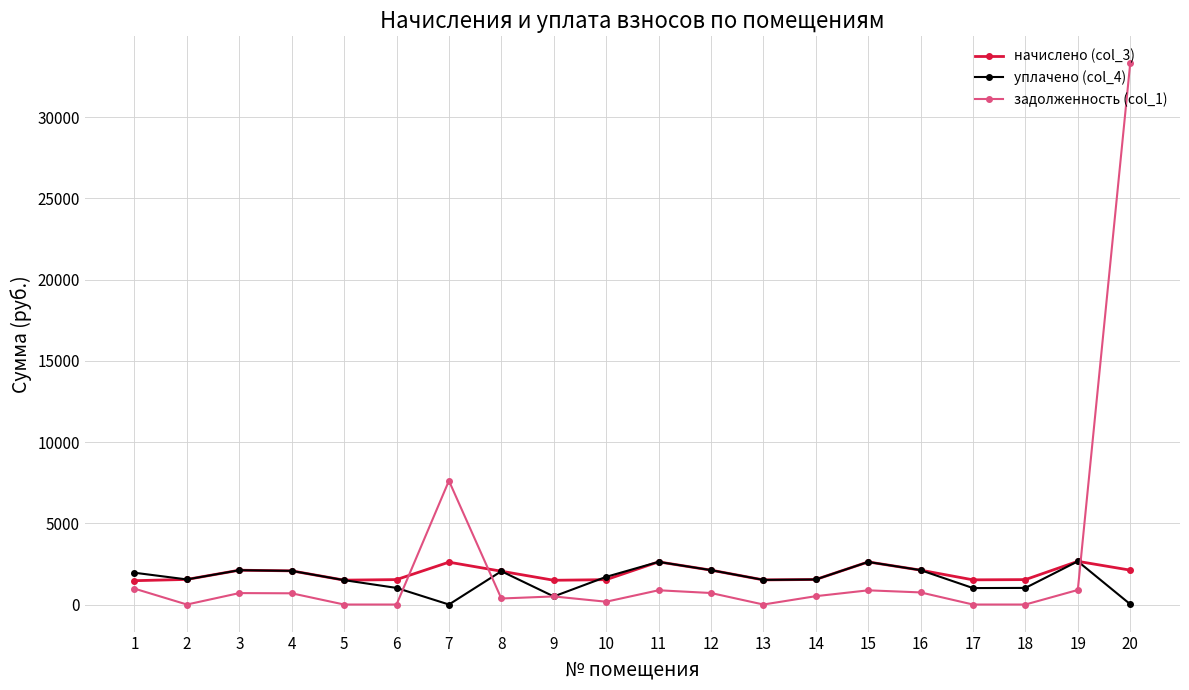

What are all the series names shown in the legend?

начислено (col_3), уплачено (col_4), задолженность (col_1)